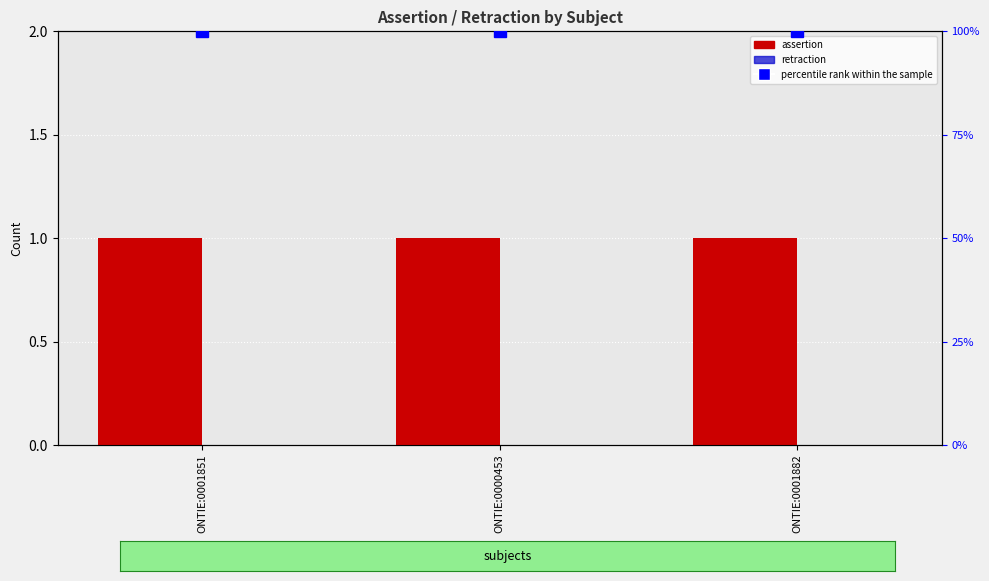

List the labels in order of retraction value, largest first.

ONTIE:0001851, ONTIE:0000453, ONTIE:0001882